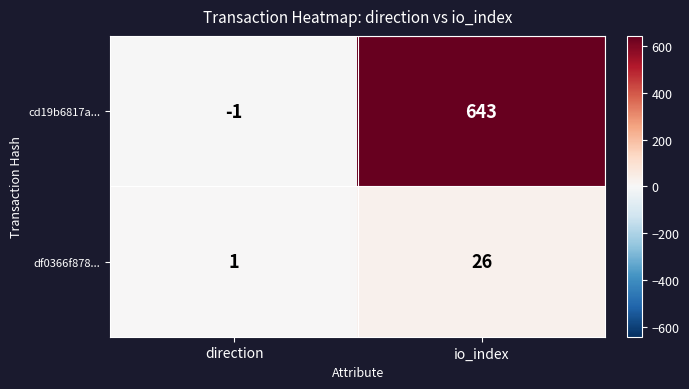

What is the sum of all cd19b6817a... values?

642